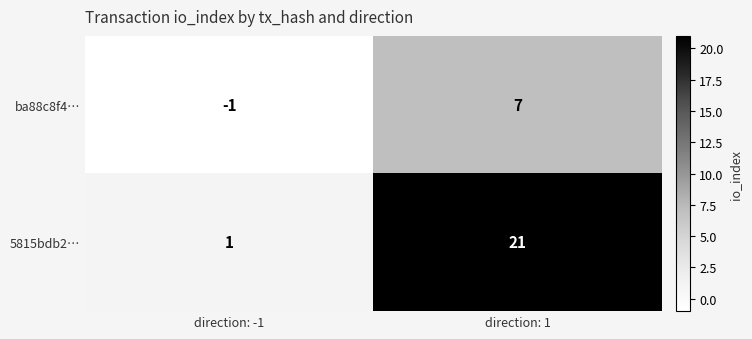

At which category is the sum across all series the highest?

direction: 1